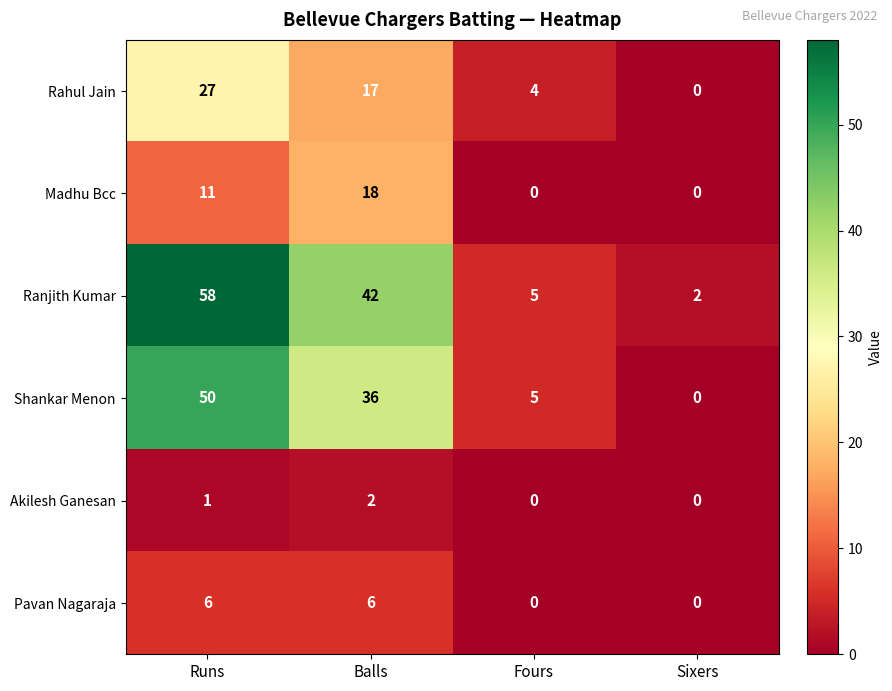

How many values in the Rahul Jain series are below 17?

2